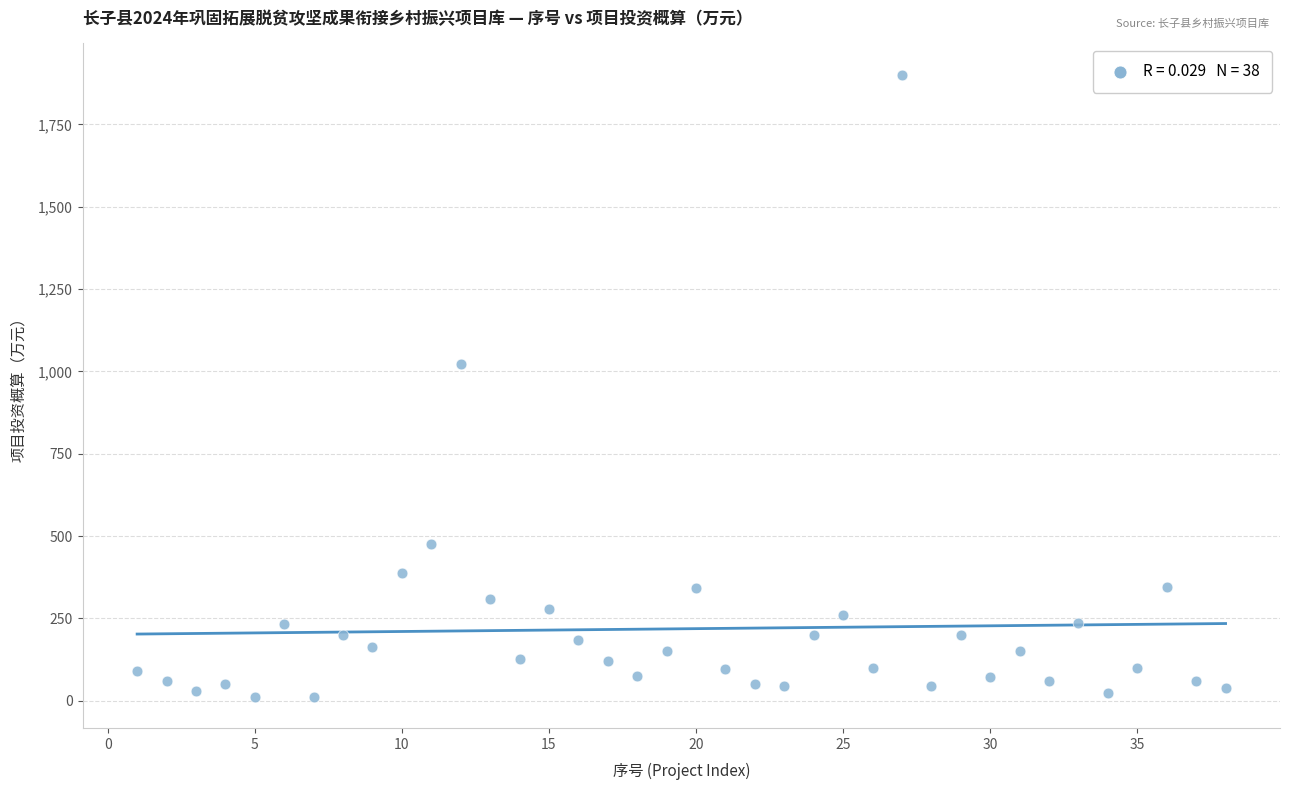

What Y value in the scatter plot is closest to 956?

1021.3